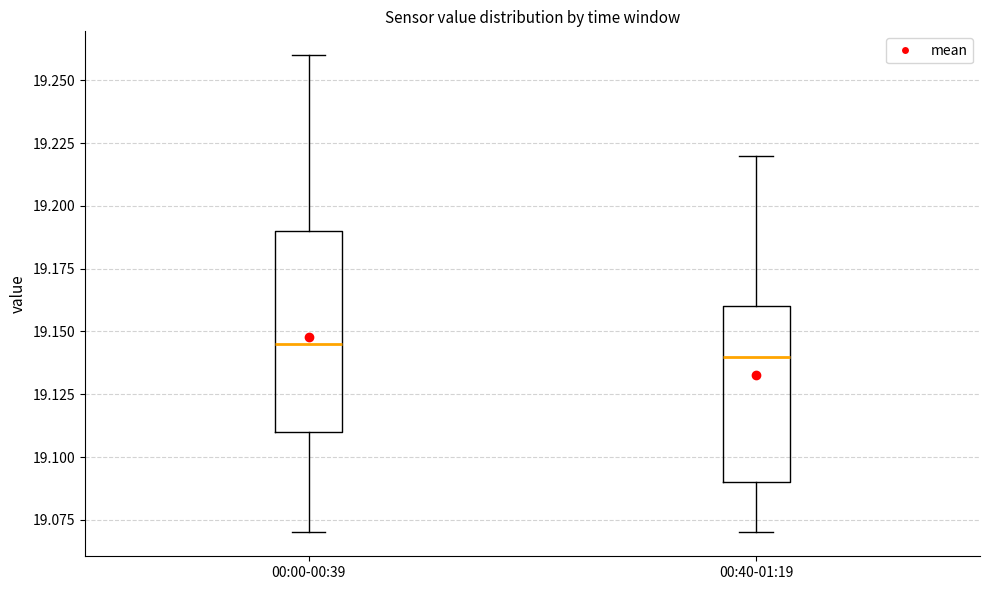

Reading left to right, transcribe this box plot: for each box, give where its median line is, the range the box spans, and where its two whiskers end, as read against the y-axis. The values are not printed on the chart, so give them approximately, as read against the axis.

00:00-00:39: median 19.145, box 19.110 to 19.190, whiskers 19.070 to 19.260
00:40-01:19: median 19.140, box 19.090 to 19.160, whiskers 19.070 to 19.220